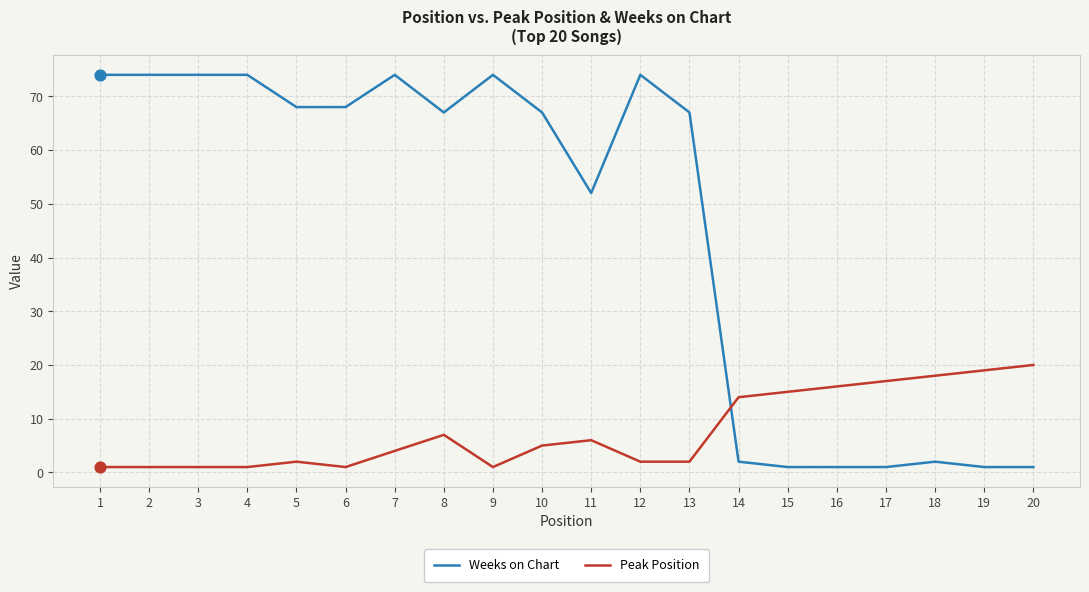

At how many categories does at least one series exceed 51?

13